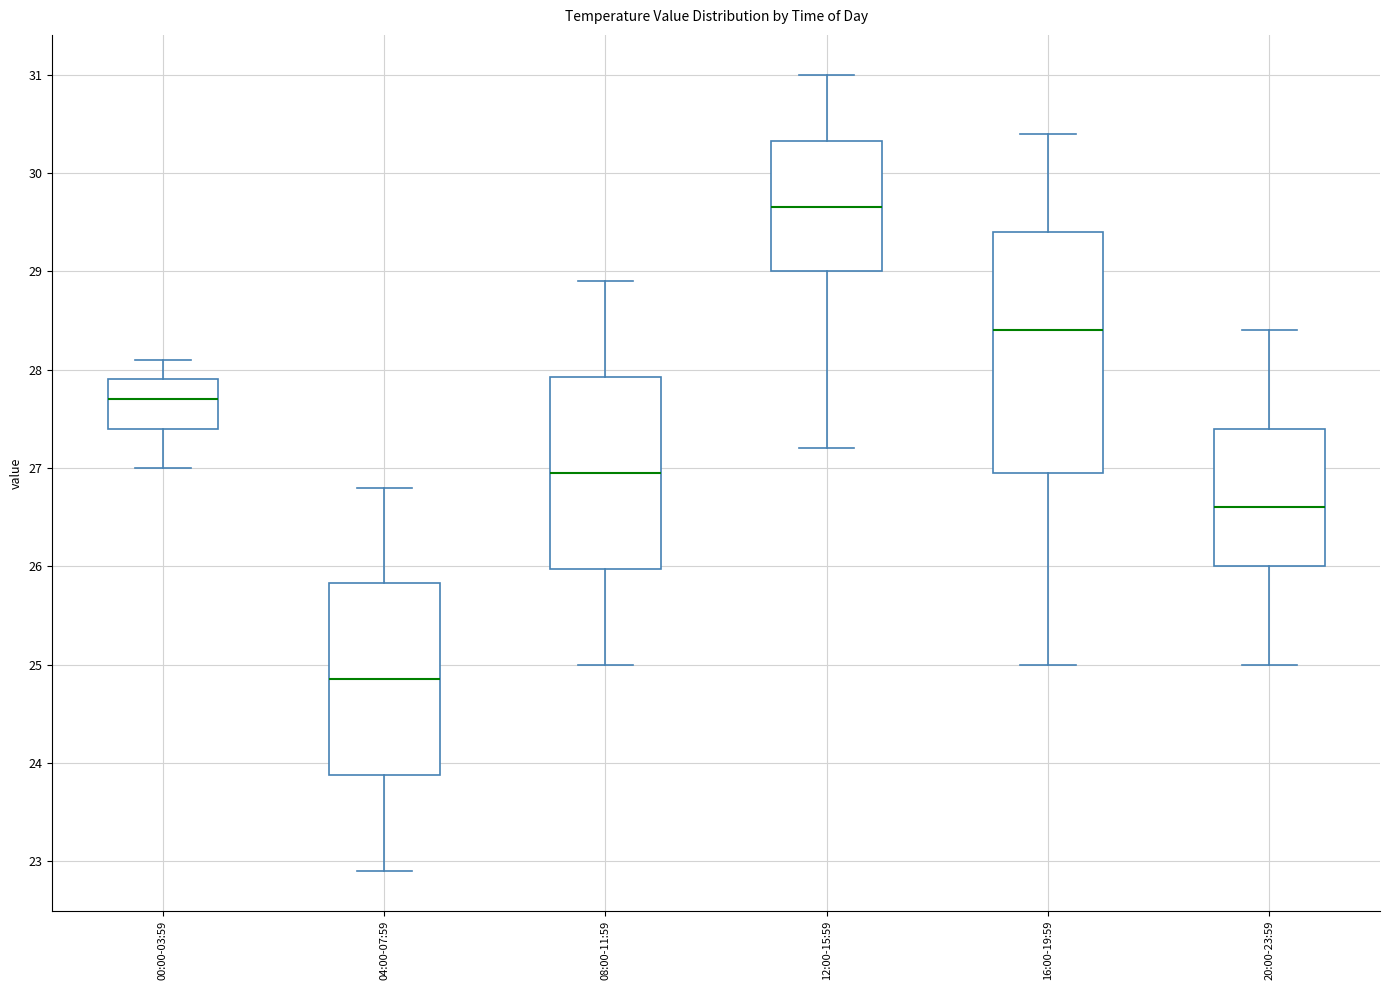

Where does the lower whisker of the box for 00:00-03:59 end on the y-axis? The values are not printed on the chart, so give them approximately, as read against the axis.

27.0